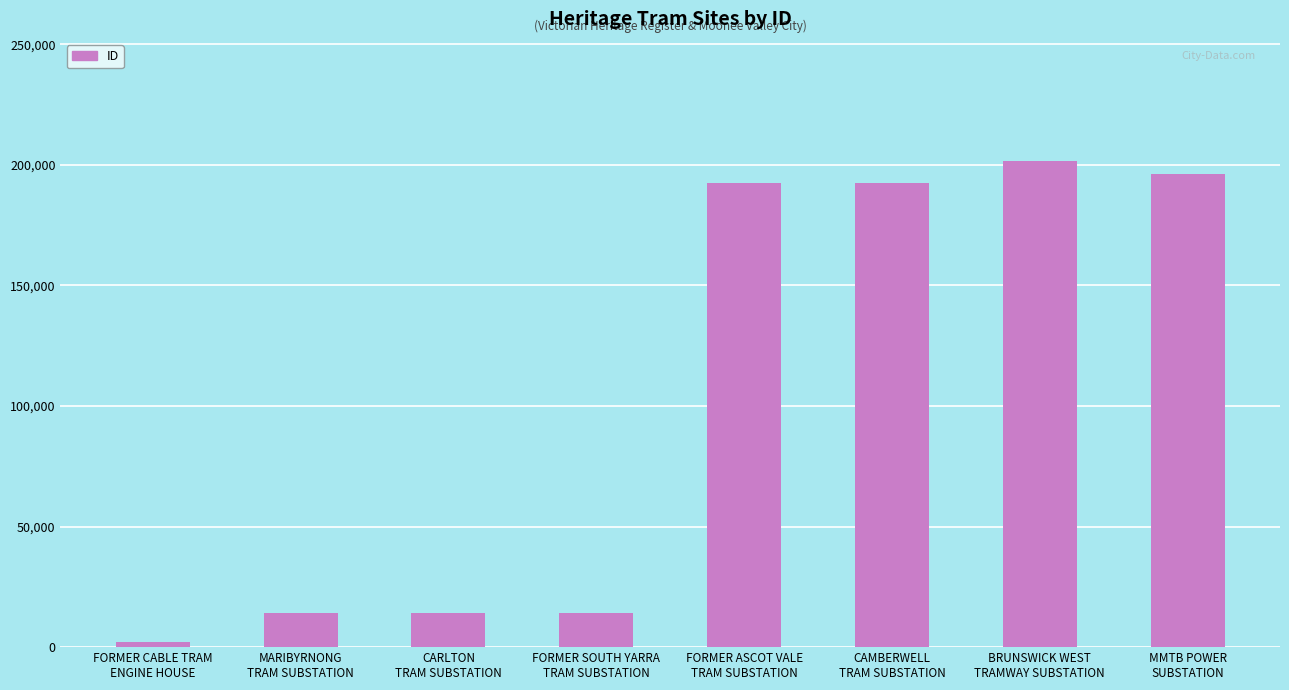

What is the greatest value displayed?

201776